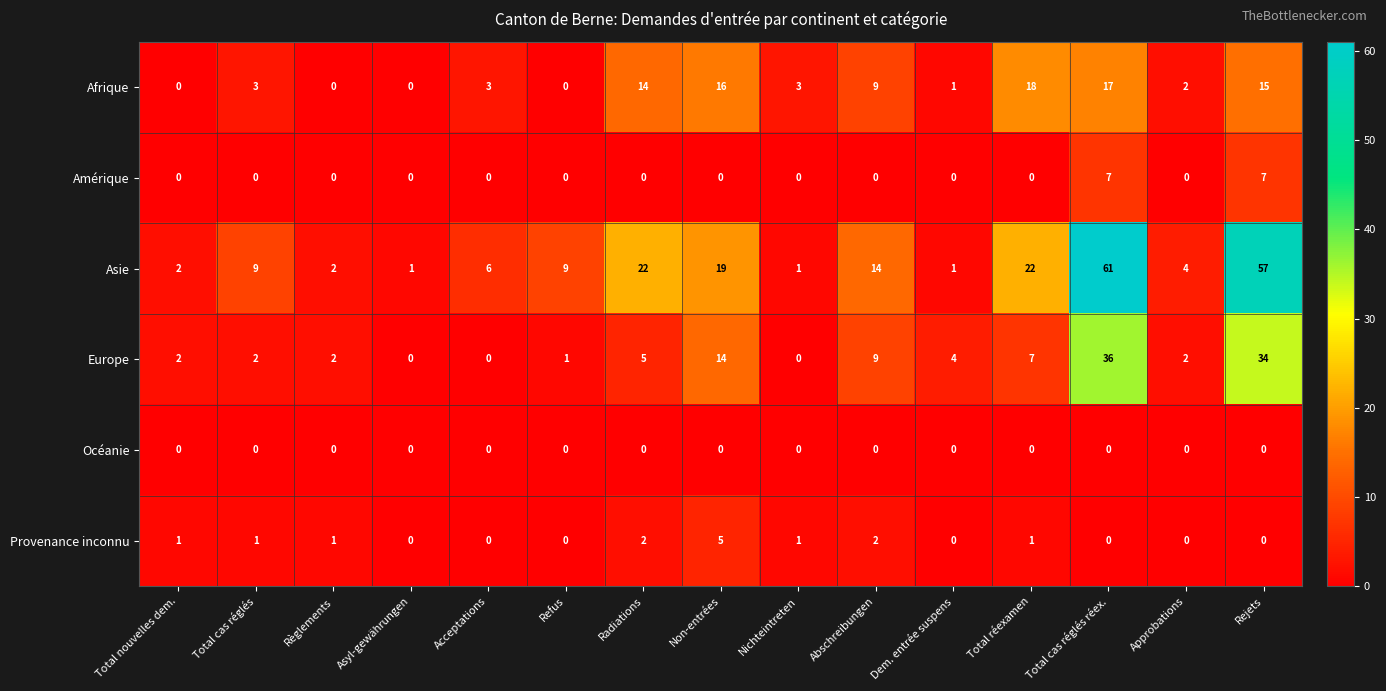

What is the sum of all Europe values?

118